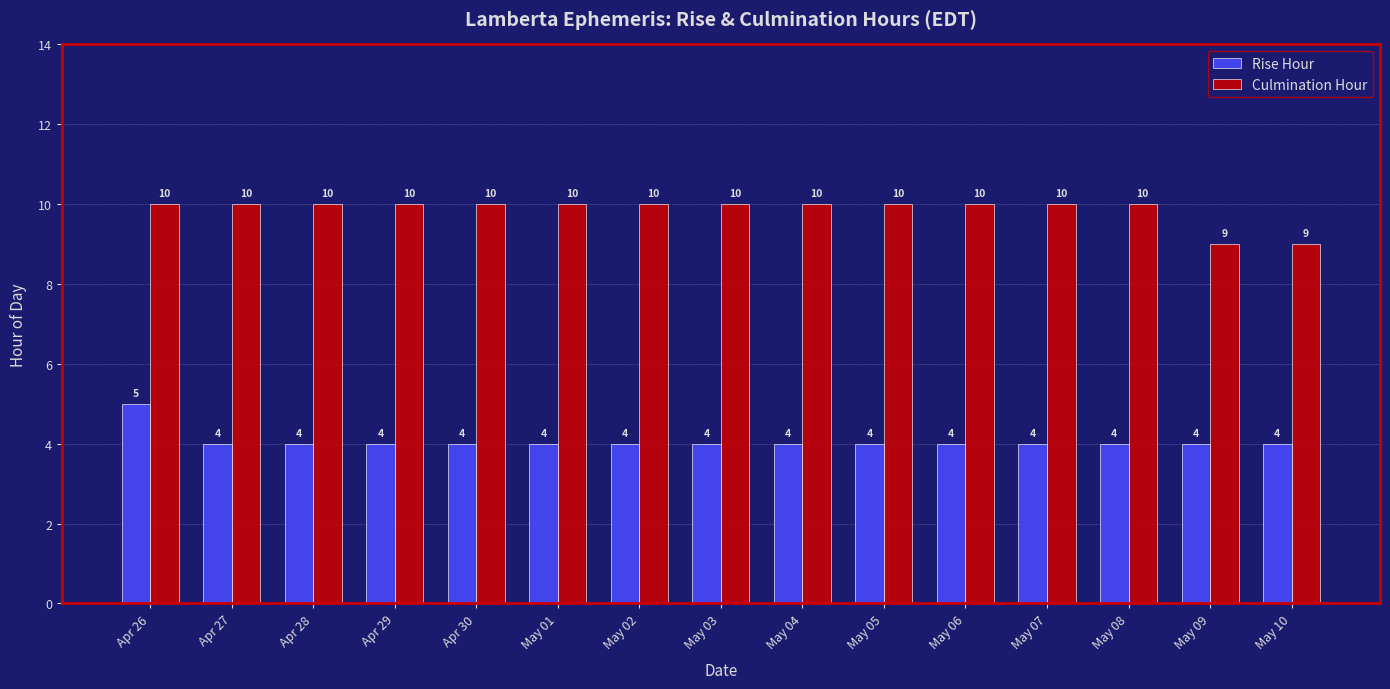

What is the label of the 1st bar from the left?

Apr 26